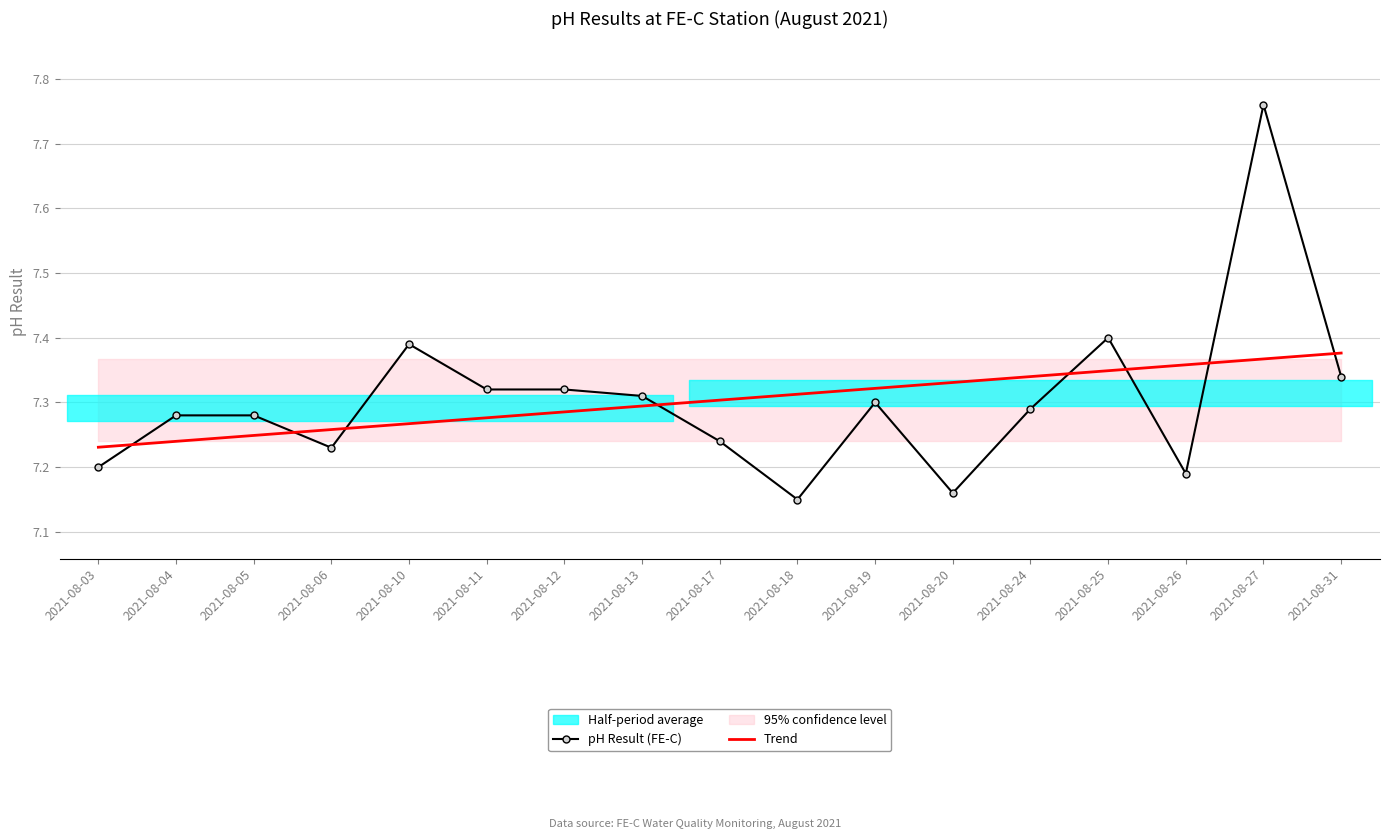

What is the difference between the maximum and minimum values in the pH Result (FE-C) series?

0.6